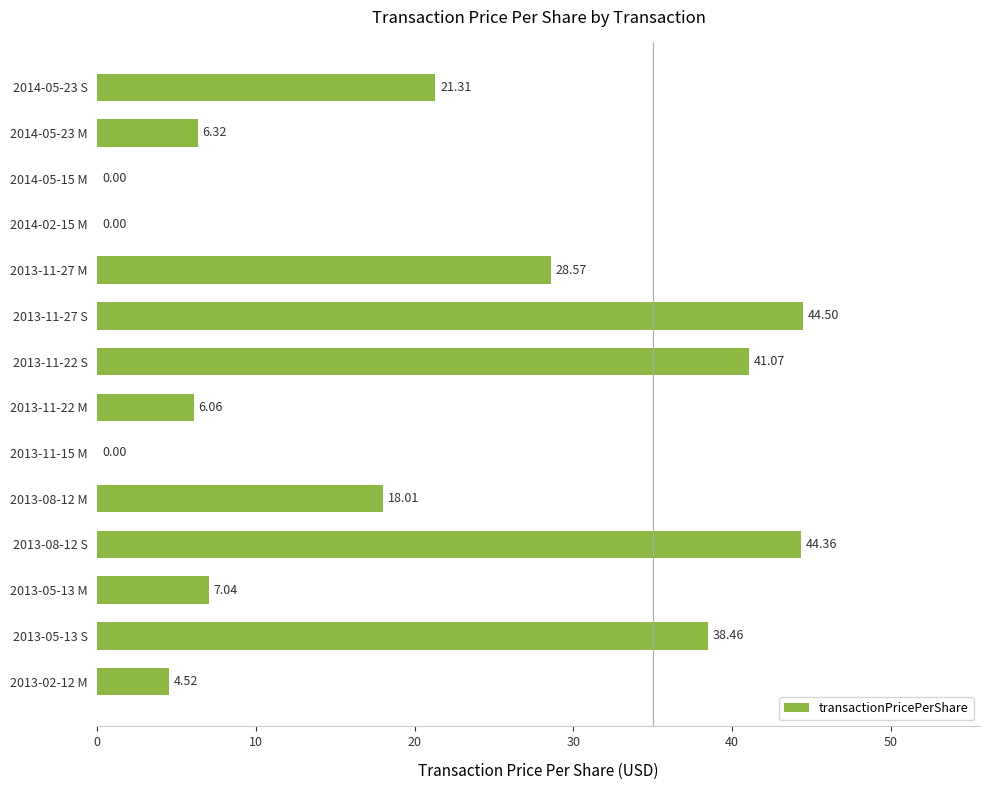

What is the change in value from 2014-05-23 M to 2013-08-12 S?

+38.0